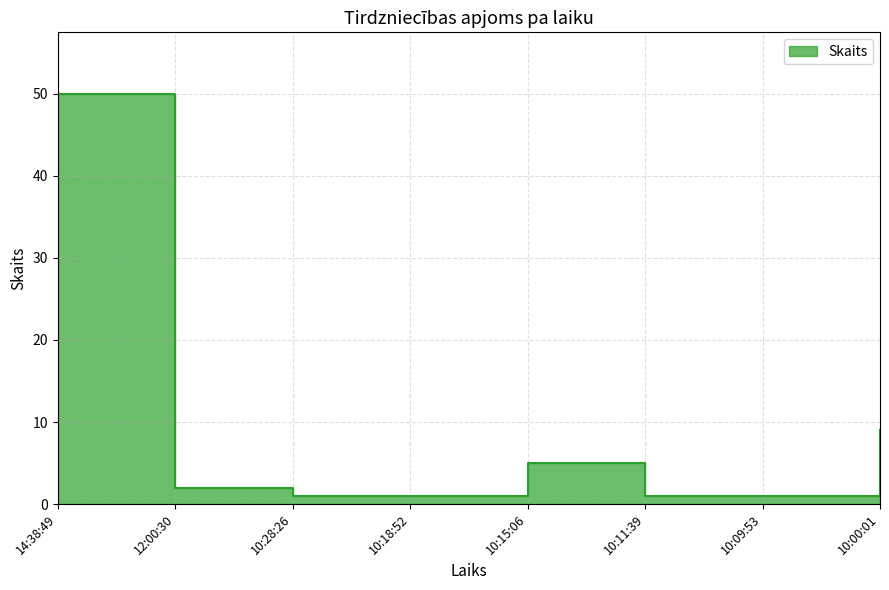

Reading left to right, extract all data points from this chart.

14:38:49=50	12:00:30=2	10:28:26=1	10:18:52=1	10:15:06=5	10:11:39=1	10:09:53=1	10:00:01=9